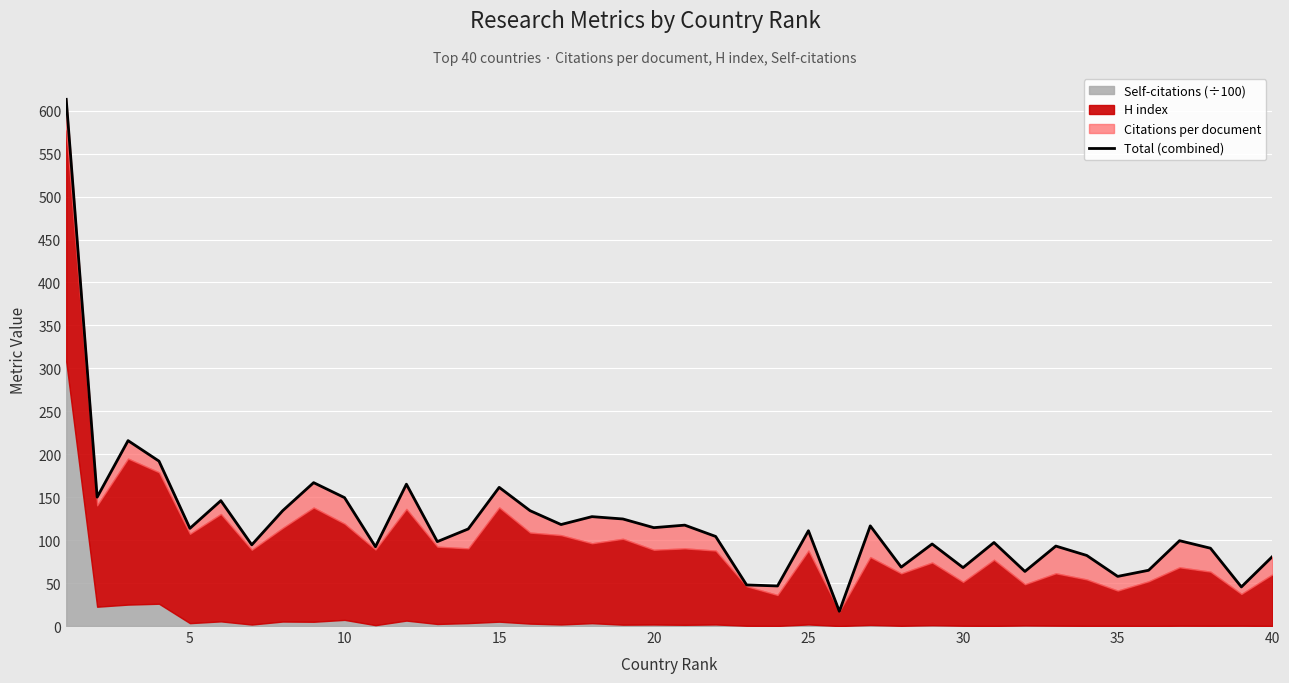

What is the difference between the second highest and minimum values?

198.8